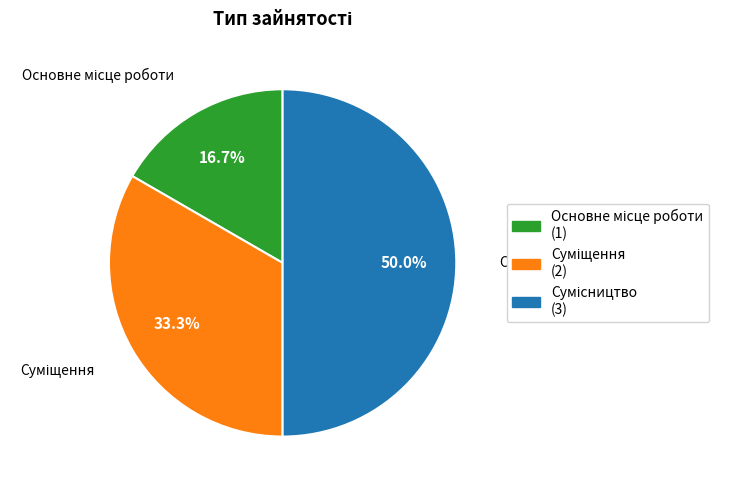

What percentage is NOT represented by Суміщення?

66.7%